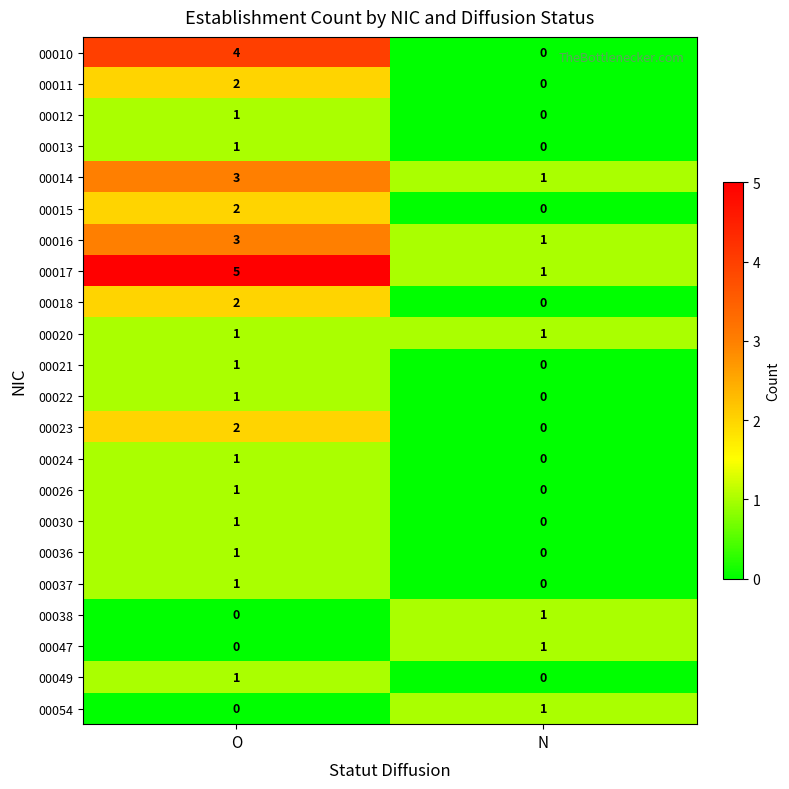

What is the highest value of the 00014 series?

3